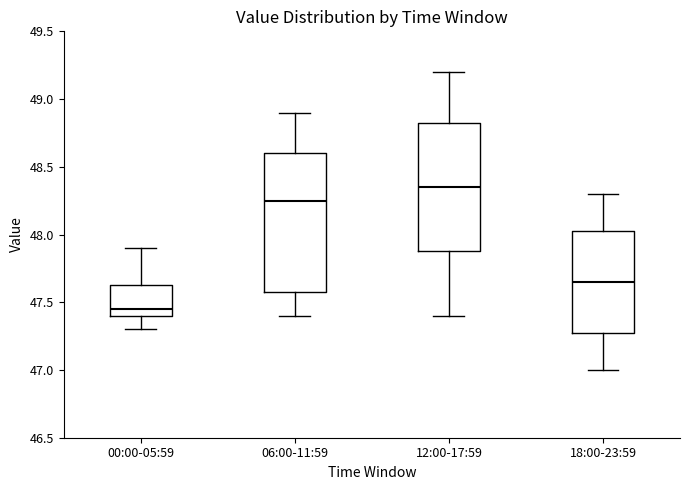

Comparing the boxes themselves (not the whiskers), which one is the tallest?

06:00-11:59